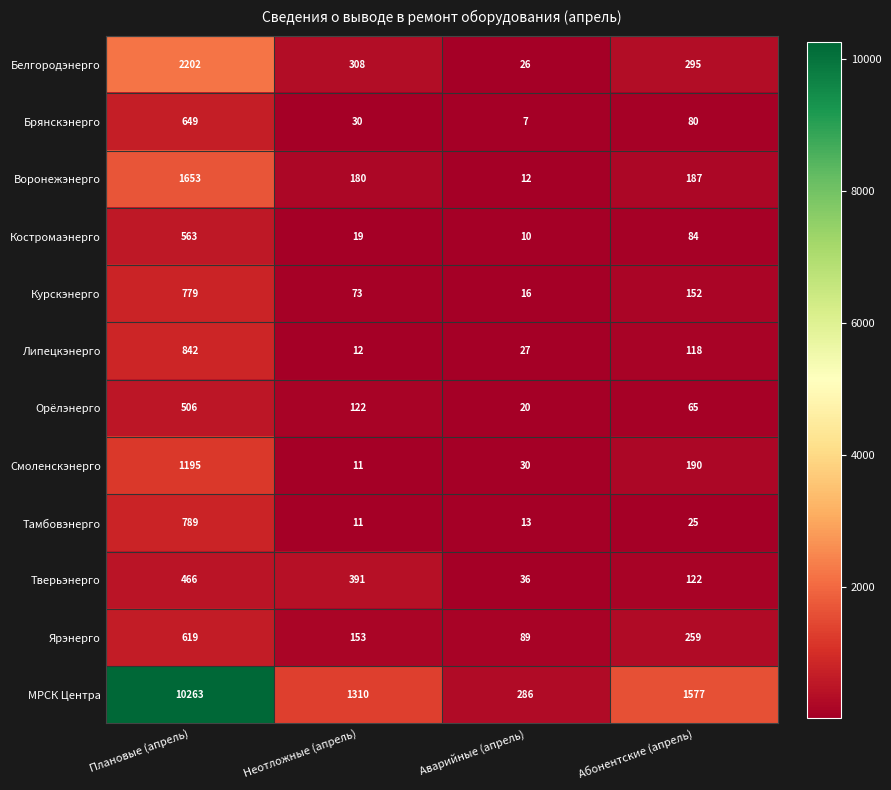

Which category has the lowest value in the Липецкэнерго series?

Неотложные (апрель)